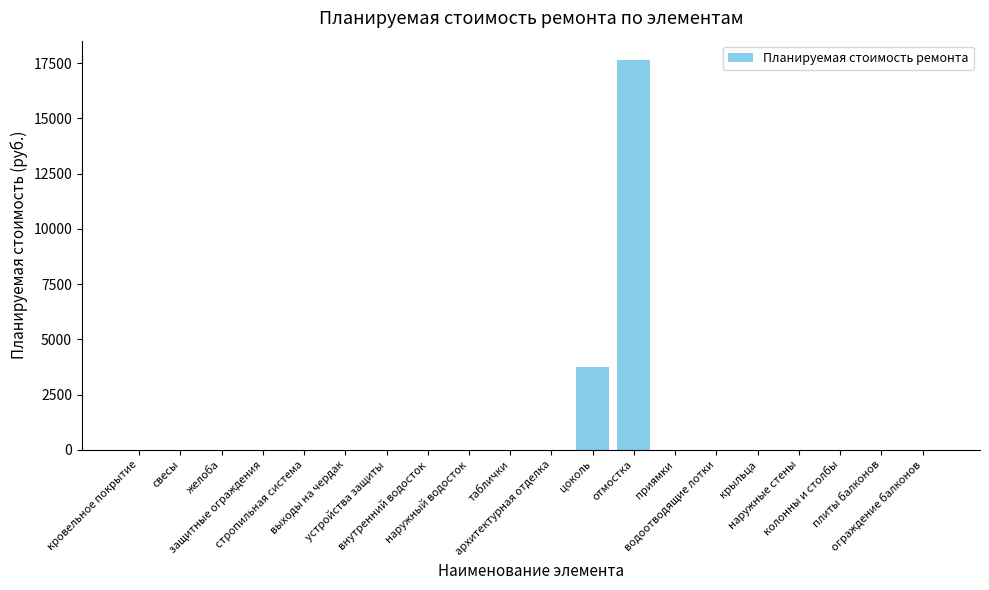

Where is the data nearest to the value 8816?

цоколь